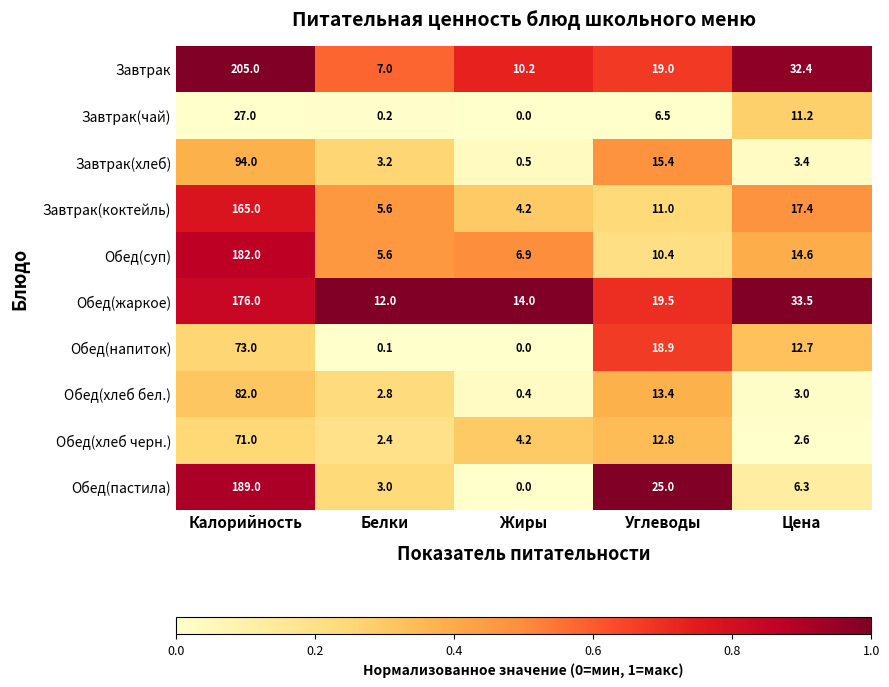

At which category is the sum across all series the highest?

Калорийность